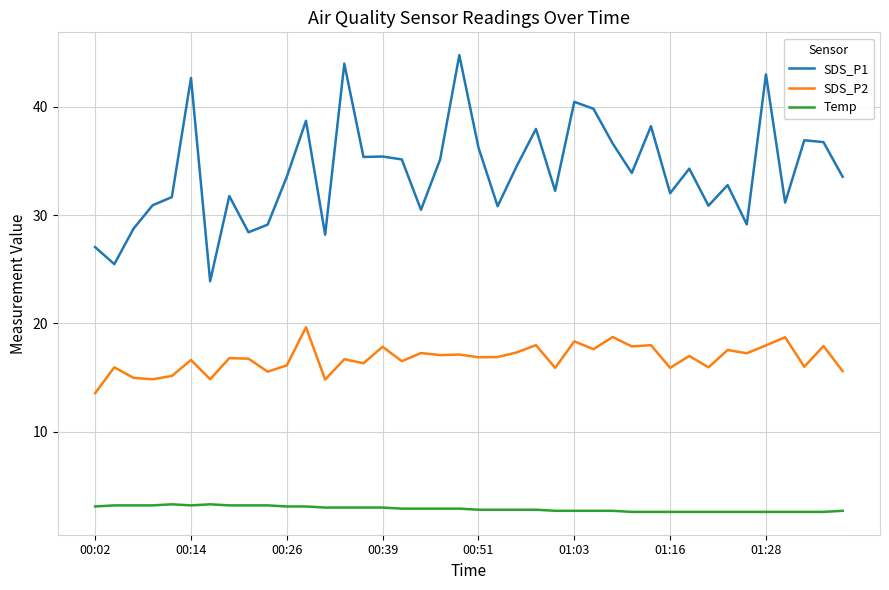

Which series has the widest spread of values?

SDS_P1